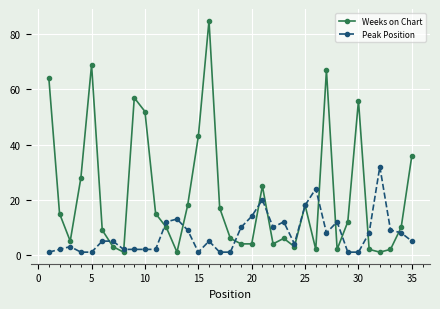

Which series has the widest spread of values?

Weeks on Chart